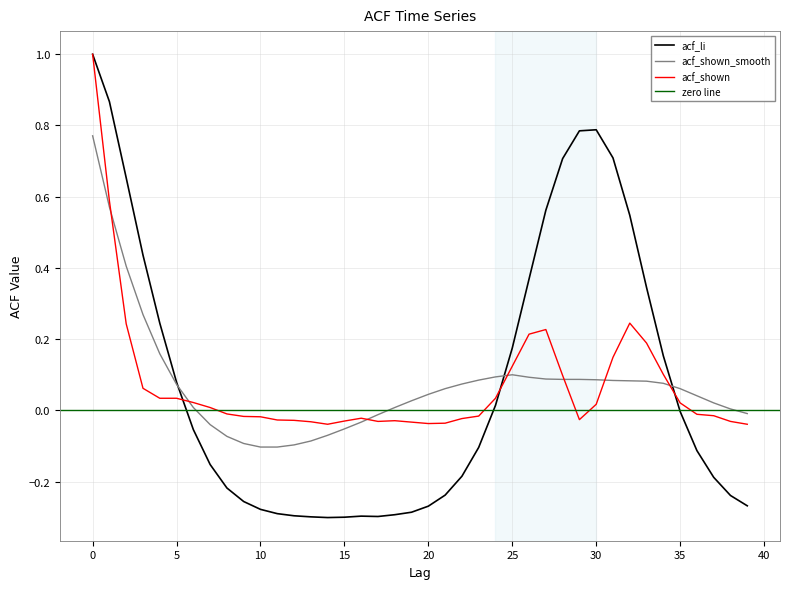

Rank the series by their maximum value, from lowest to highest.

acf_shown_smooth, acf_shown, acf_li